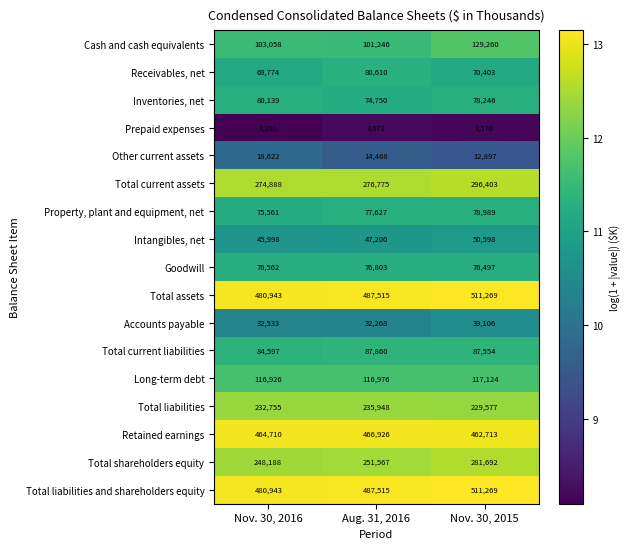

What is the total value across all series at Nov. 30, 2015?

3037167